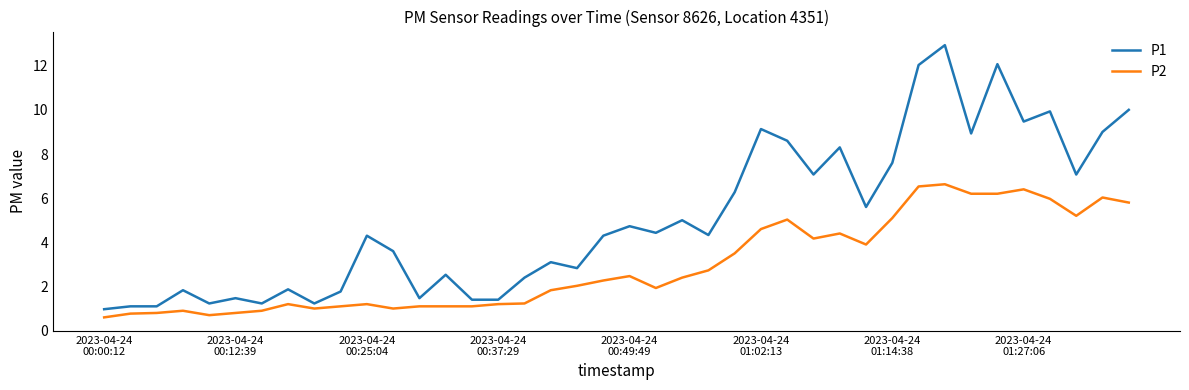

What is the difference between the maximum and minimum values in the P2 series?

6.0